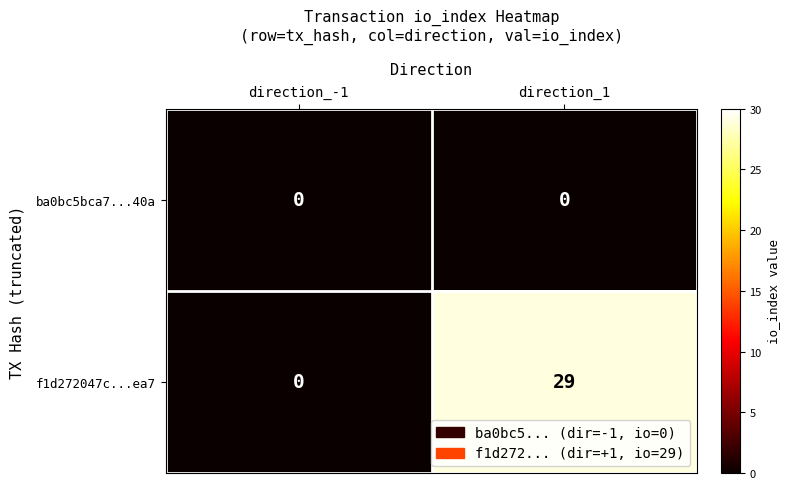

Which series has the largest range (max minus min)?

f1d272047c...ea7